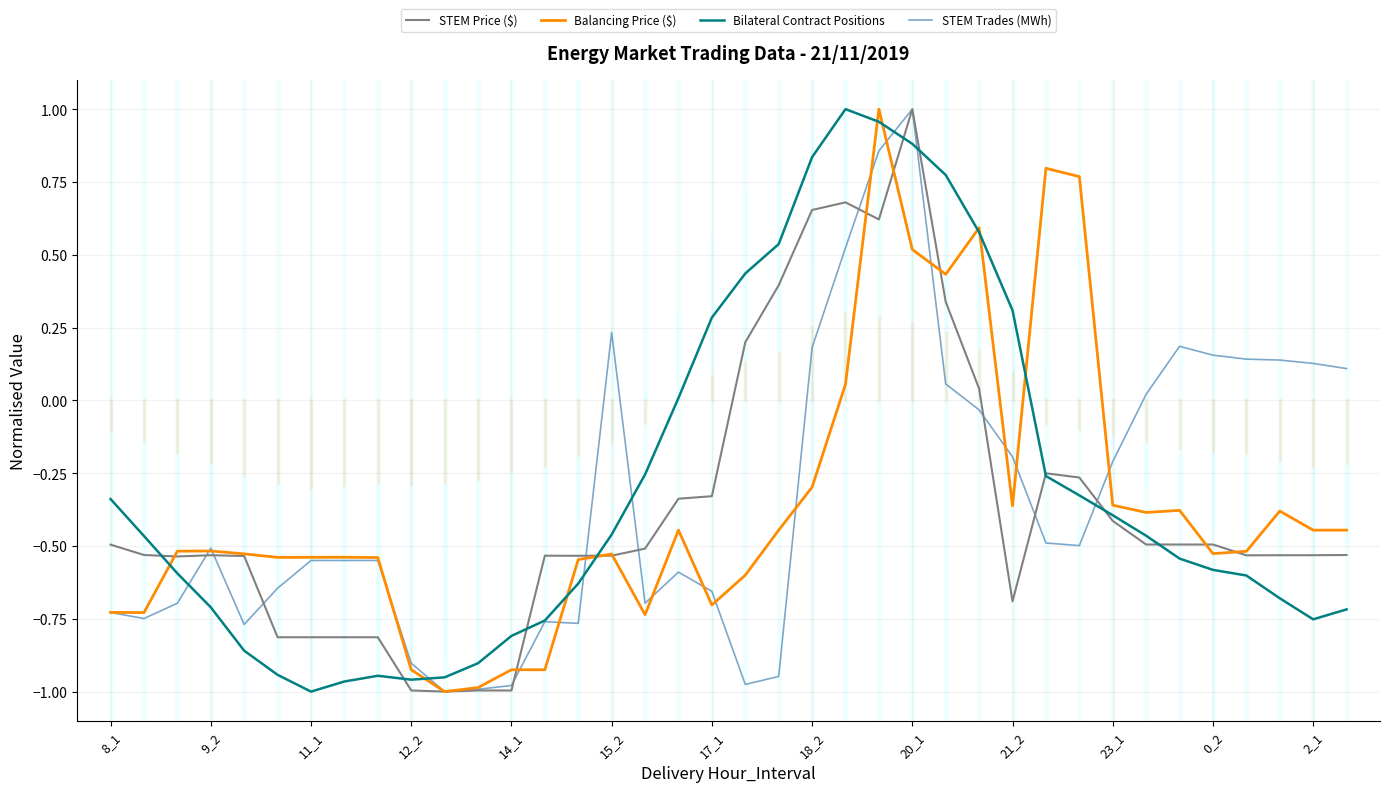

How many lines are shown in the chart?

4